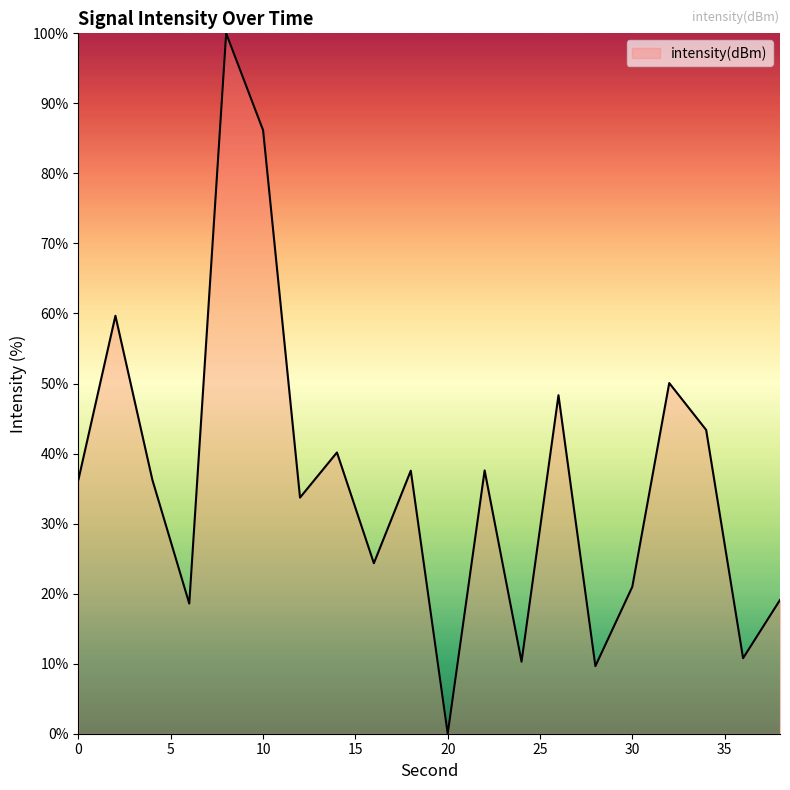

What is the greatest value displayed?

100.0